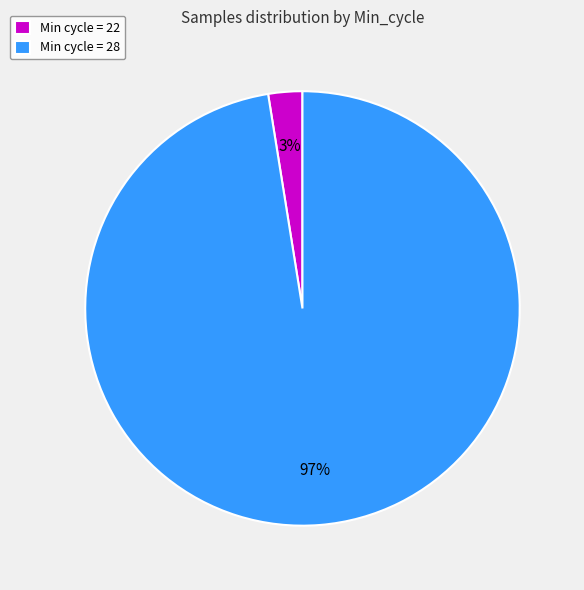

Which category has the smallest portion of the pie?

Min cycle = 22